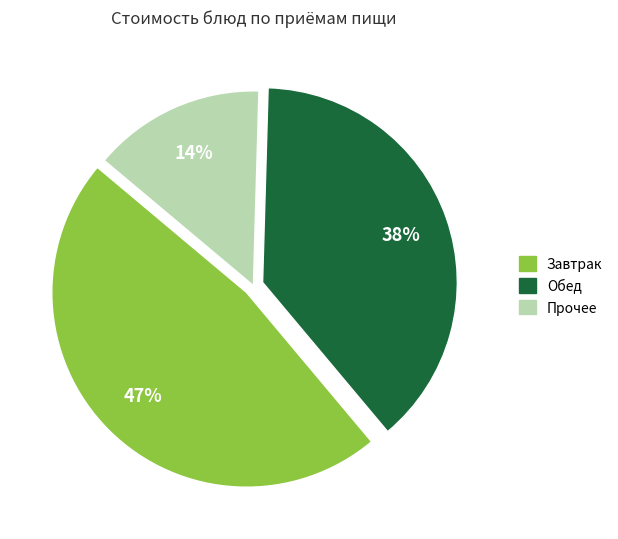

Rank the categories by value from lowest to highest.

Прочее, Обед, Завтрак